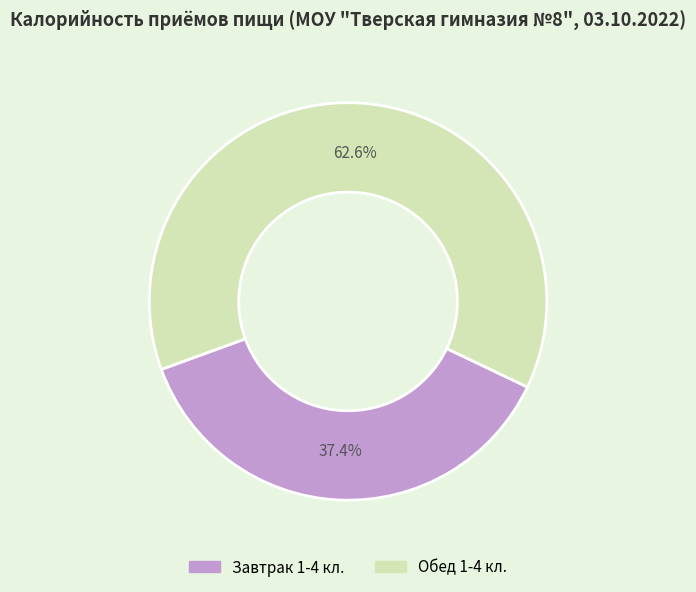

Which category has the biggest portion of the pie?

Обед 1-4 кл.